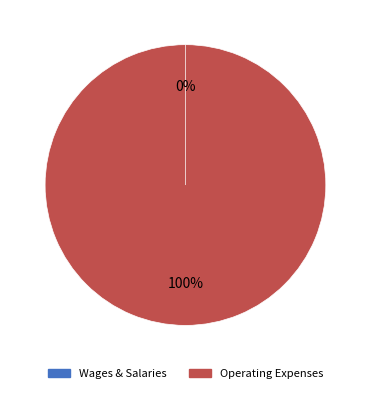

Is ZJ8020 the majority of the pie?

No